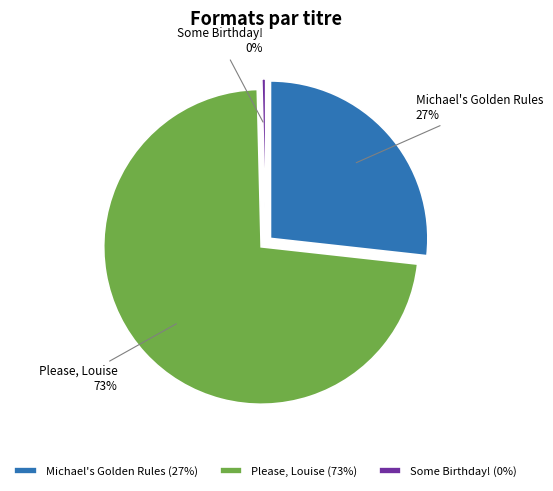

To the nearest percent, what portion does Michael's Golden Rules represent?

27%